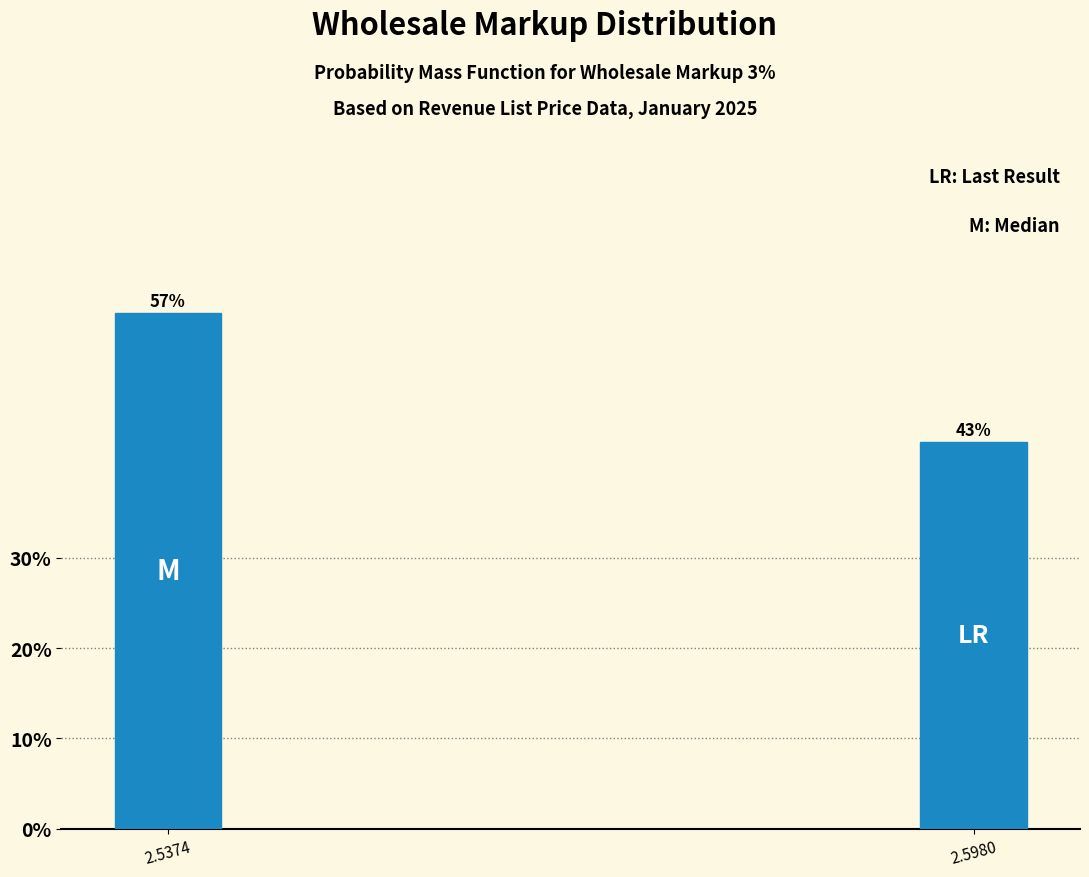

Which label corresponds to the smallest value in the chart?

2.5980